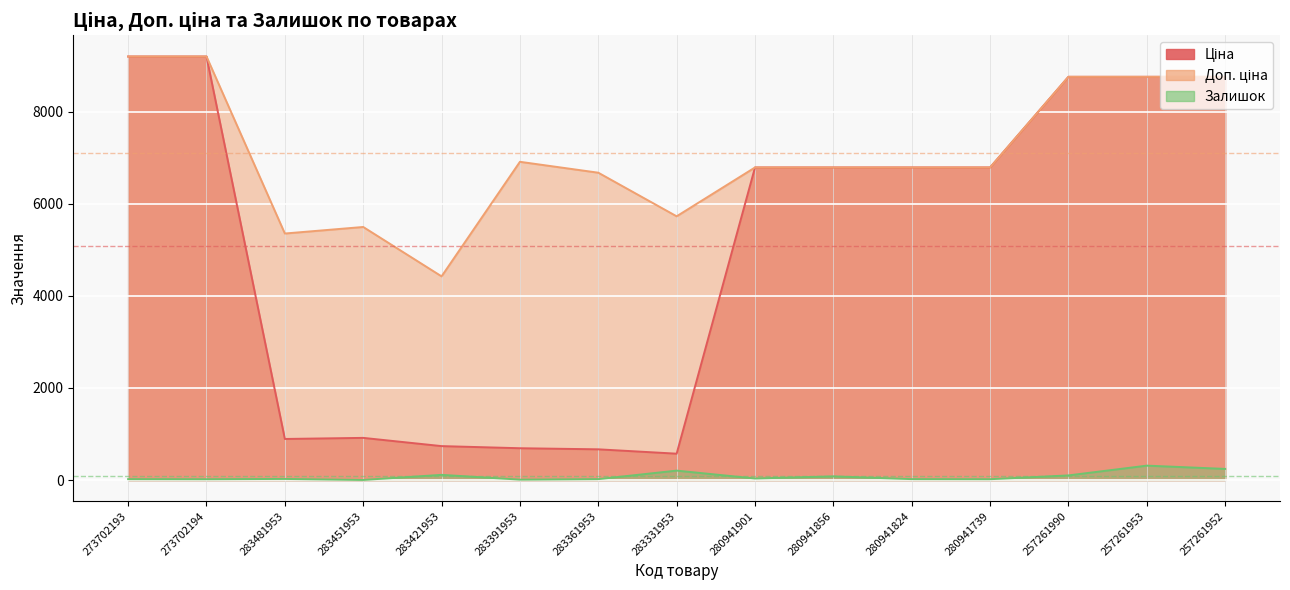

Which label corresponds to the smallest value in the chart?

283451953